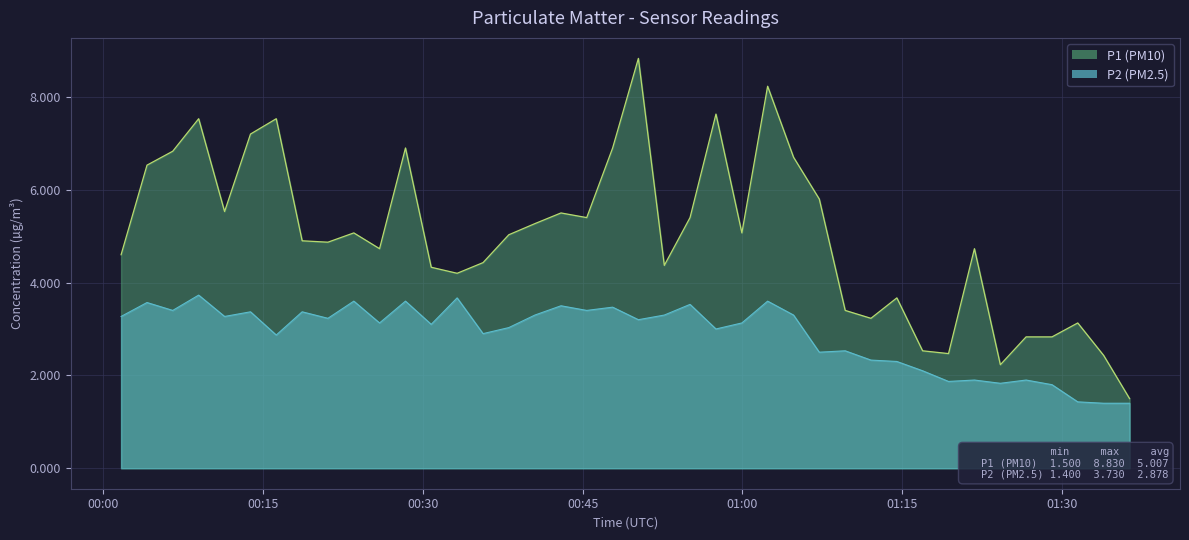

How many values in the P1 series are below 5?

20